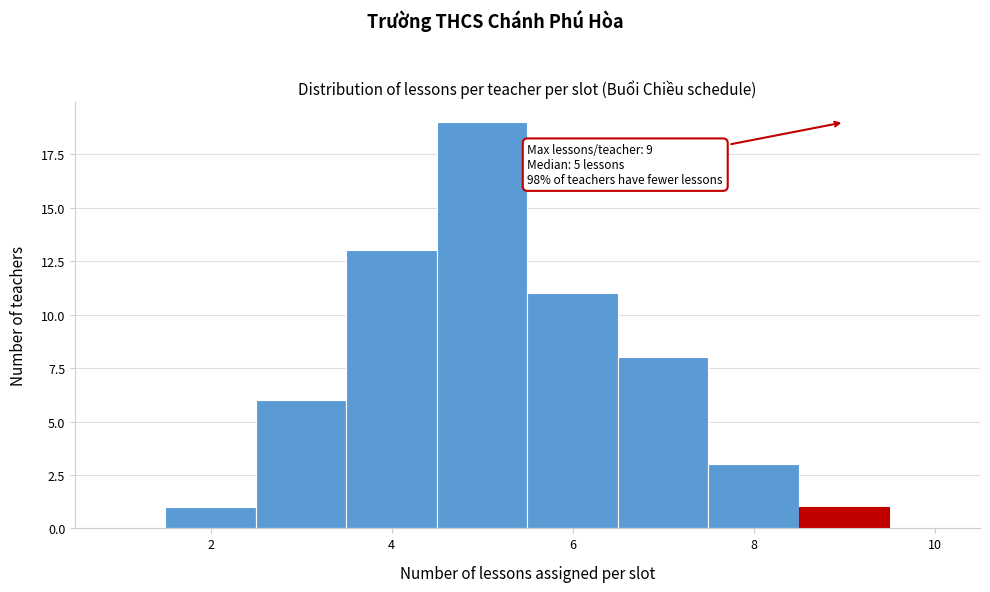

Over which range of the x-axis is the bar tallest?

4.5 to 5.5